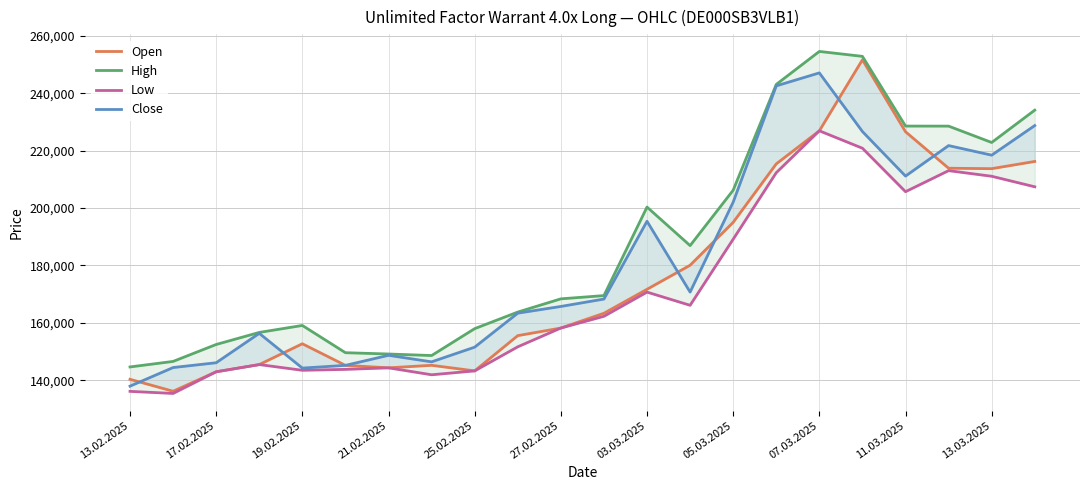

What position from the left is 21.02.2025?

4